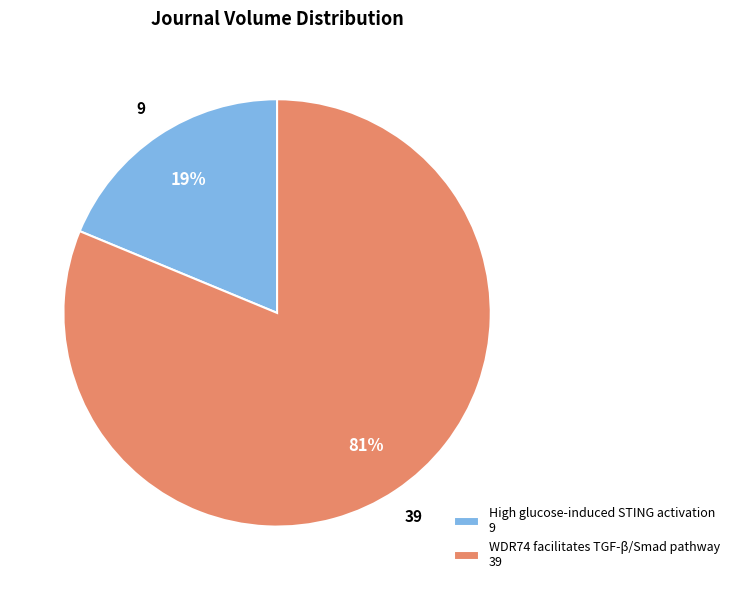

The High glucose-induced STING activation slice represents 19% of the pie. True or false?

True